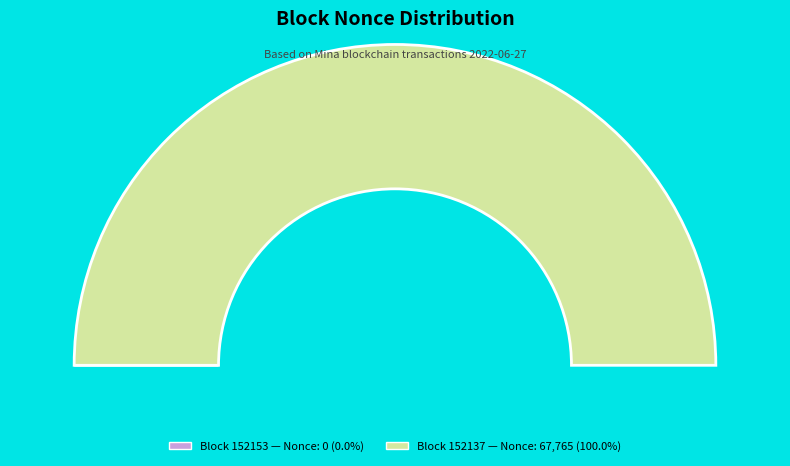

What percentage is the 152137 slice, to the nearest percent?

100%